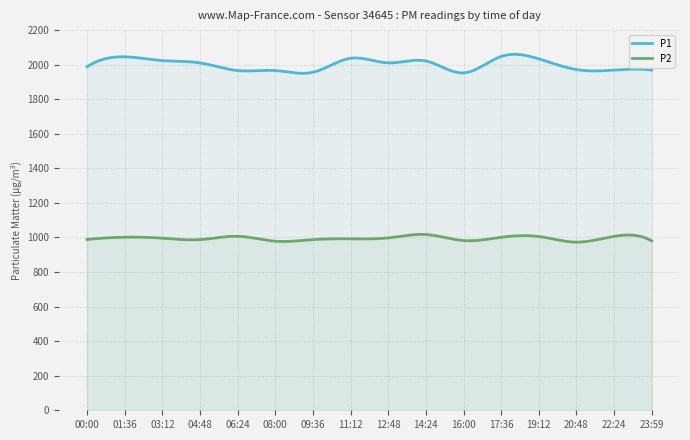

List the series in order of their peak value, lowest first.

P2, P1